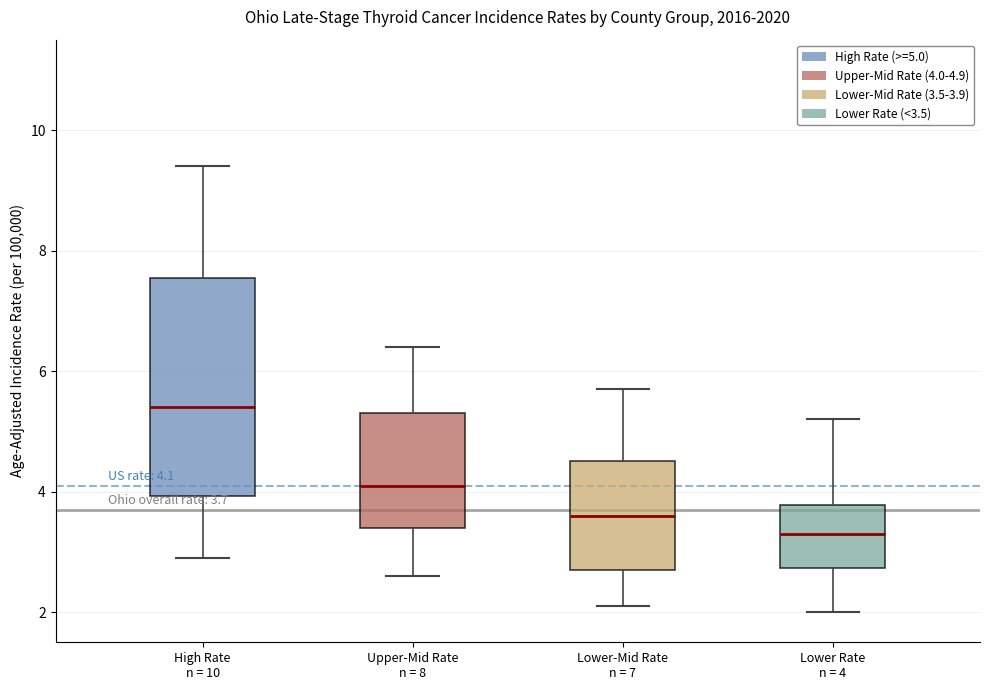

Comparing the boxes themselves (not the whiskers), which one is the tallest?

High Rate n = 10